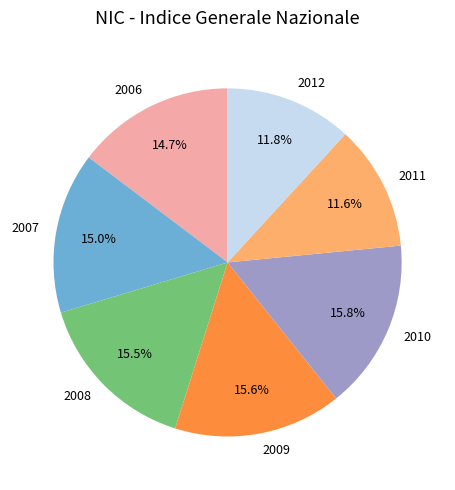

To the nearest percent, what percentage of the pie is 2007?

15%